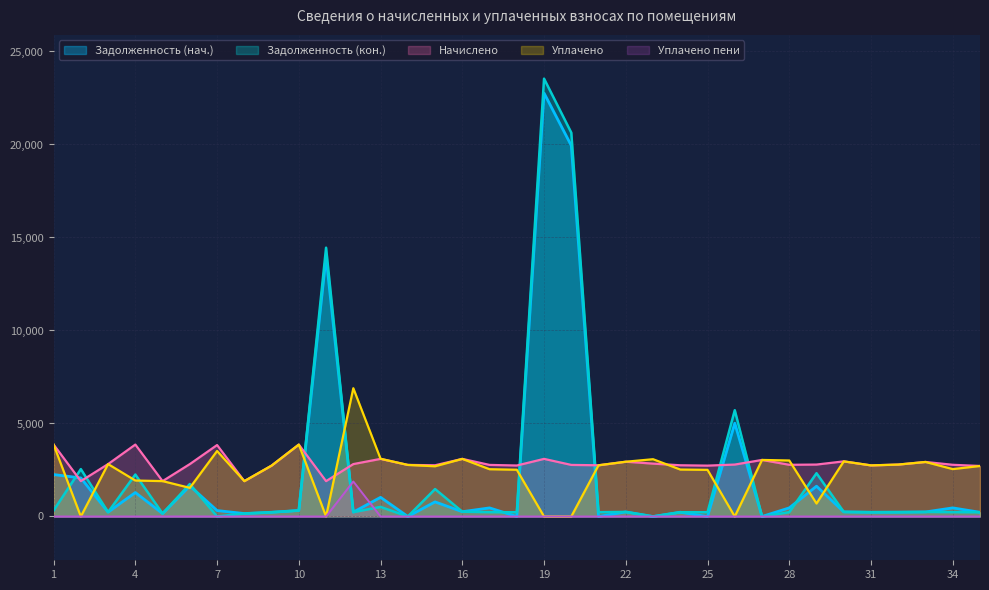

True or false: Задолженность (нач.) and Начислено intersect in this chart.

True